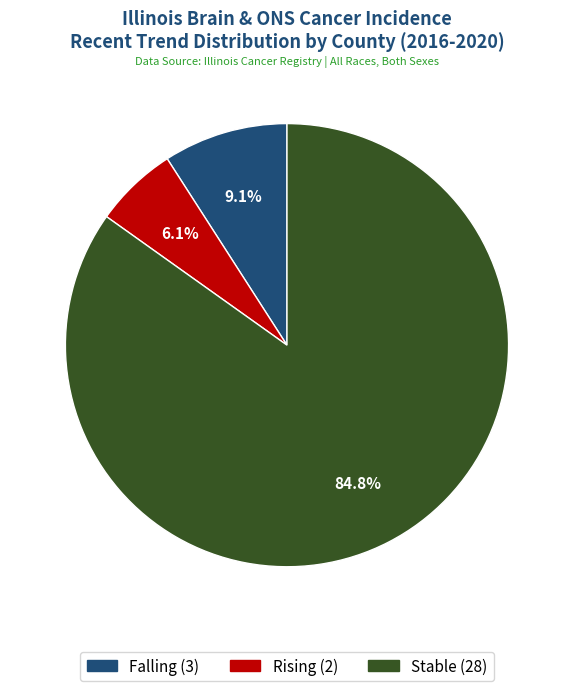

To the nearest percent, what is the difference between the largest and smallest slice percentages?

79%